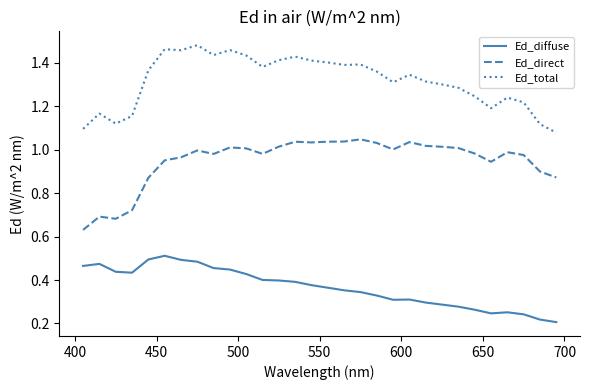

In Ed_diffuse, how many points are lower than both neighbors (excluding endpoints)?

3